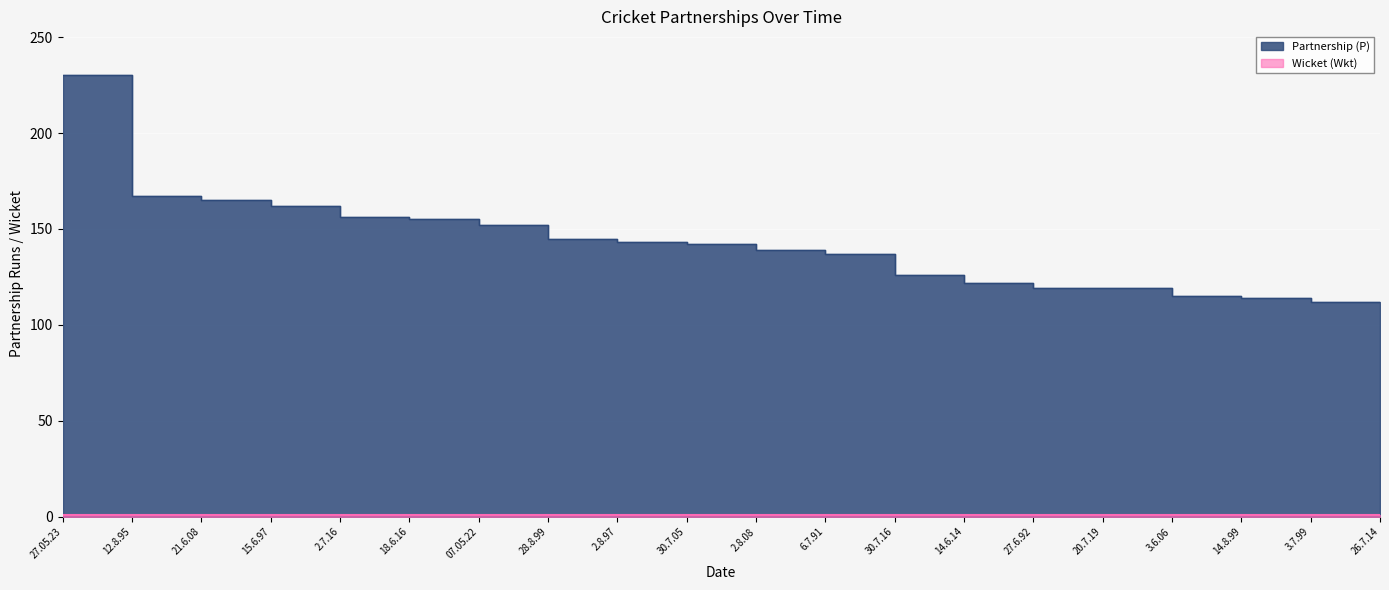

List the labels in order of value, largest first.

27.05.23, 12.8.95, 21.6.08, 15.6.97, 2.7.16, 18.6.16, 07.05.22, 28.8.99, 2.8.97, 30.7.05, 2.8.08, 6.7.91, 30.7.16, 14.6.14, 27.6.92, 20.7.19, 3.6.06, 14.8.99, 3.7.99, 26.7.14